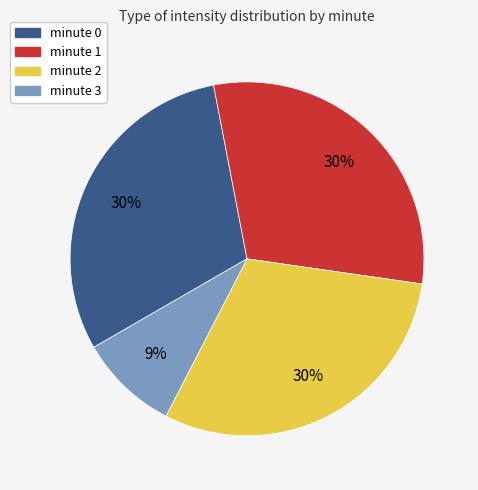

To the nearest percent, what is the difference between the largest and smallest slice percentages?

21%